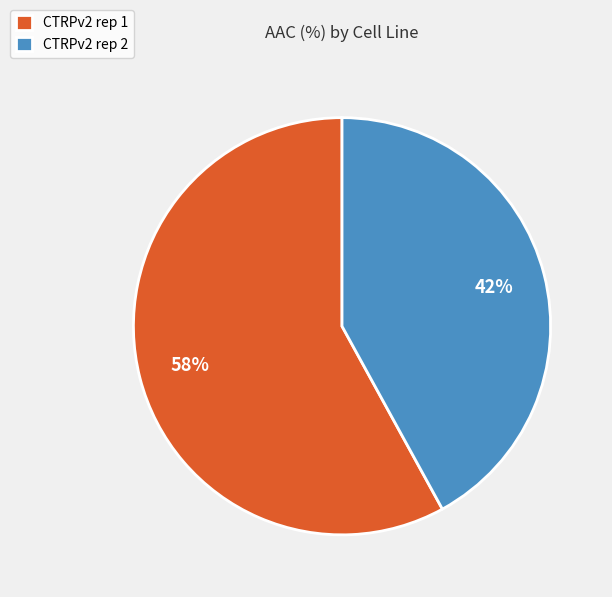

Do CTRPv2 rep 2 and CTRPv2 rep 1 together represent more than half of the pie?

Yes